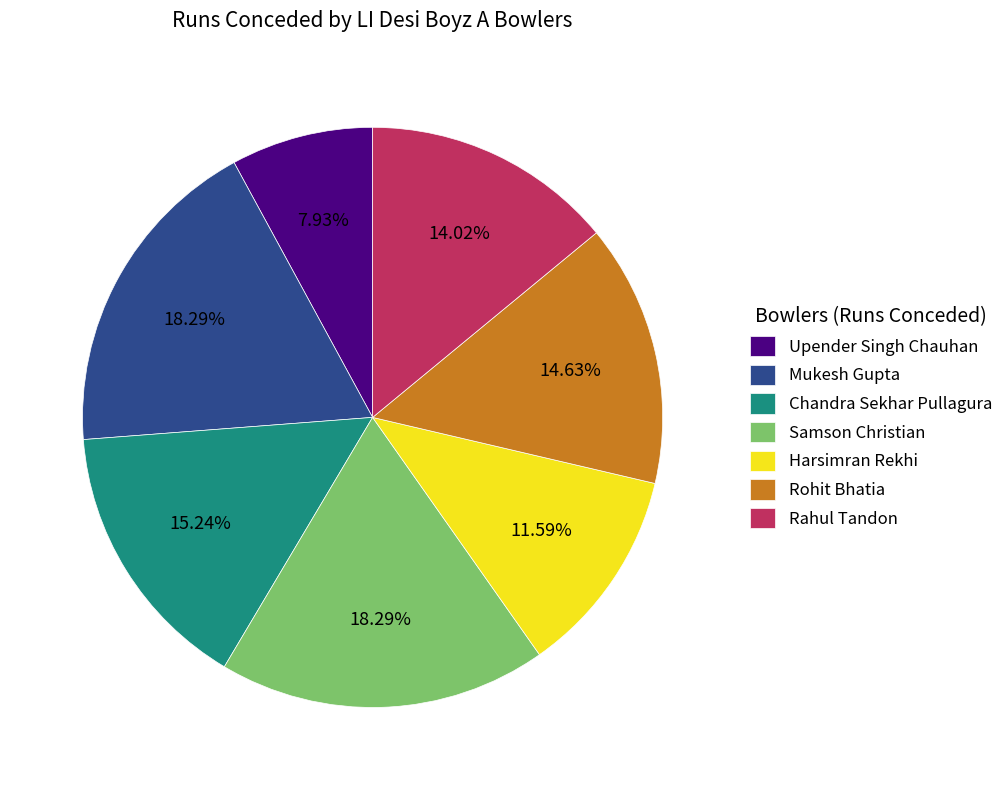

To the nearest percent, what is the difference between the largest and smallest slice percentages?

10%